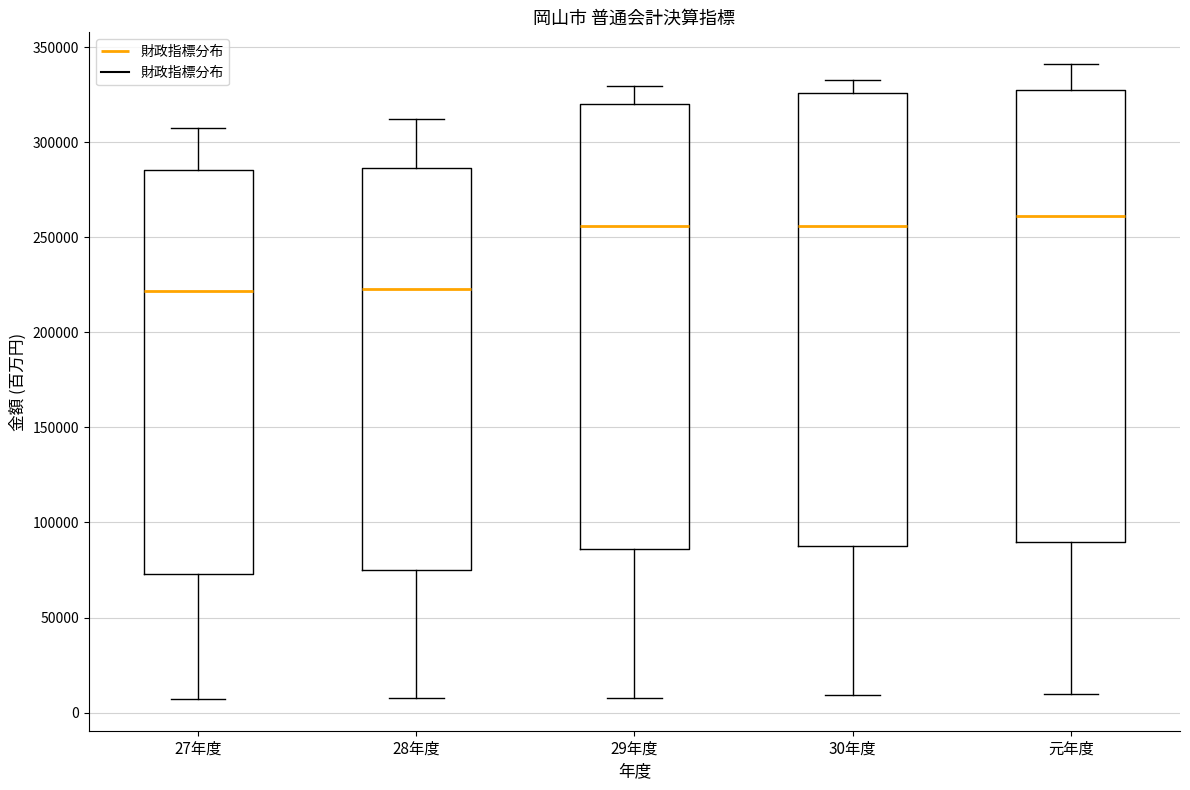

Reading left to right, transcribe this box plot: for each box, give where its median line is, the range the box spans, and where its two whiskers end, as read against the y-axis. The values are not printed on the chart, so give them approximately, as read against the axis.

27年度: median 220000, box 75000 to 285000, whiskers 5000 to 305000
28年度: median 225000, box 75000 to 285000, whiskers 10000 to 310000
29年度: median 255000, box 85000 to 320000, whiskers 10000 to 330000
30年度: median 255000, box 90000 to 325000, whiskers 10000 to 335000
元年度: median 260000, box 90000 to 325000, whiskers 10000 to 340000